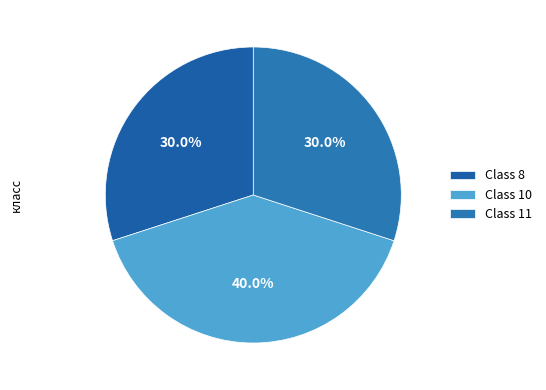

To the nearest percent, what is the difference between the largest and smallest slice percentages?

10%